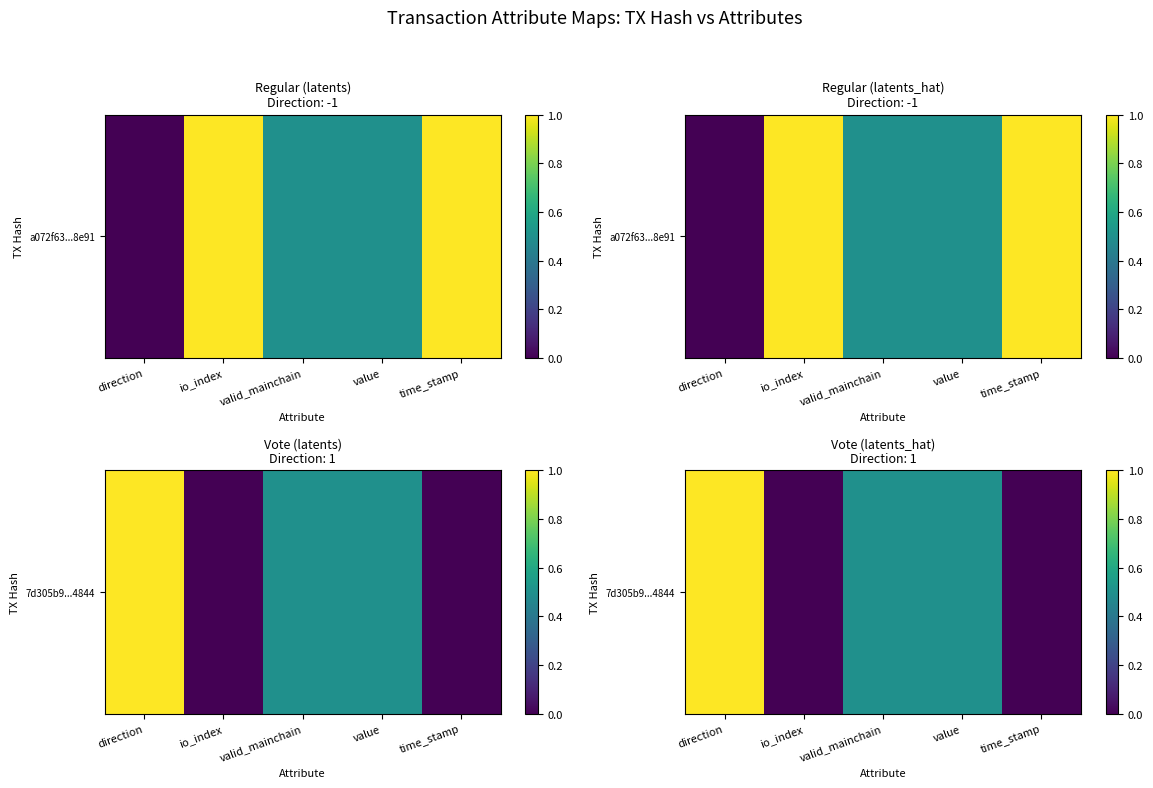

The value at direction is 1.0. True or false?

True